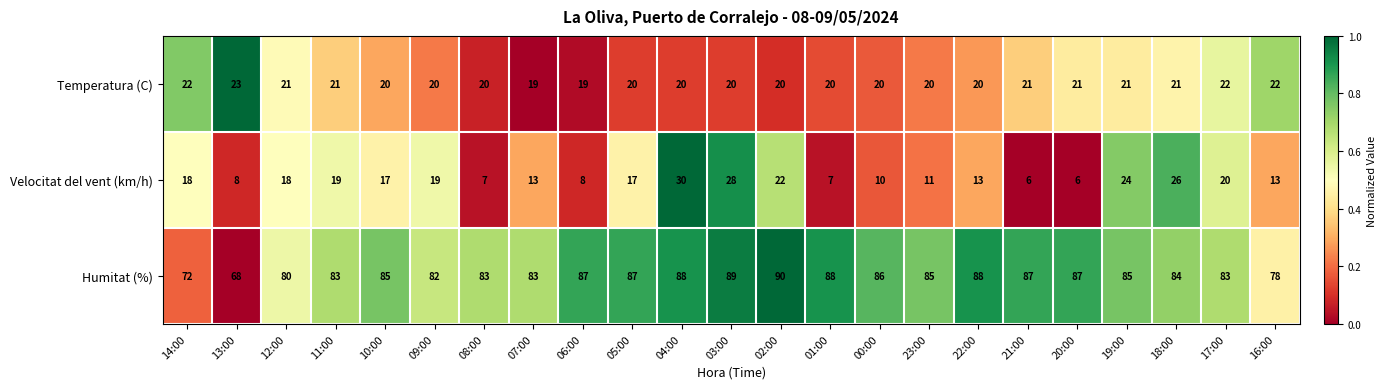

What is the sum of all Velocitat del vent (km/h) values?

360